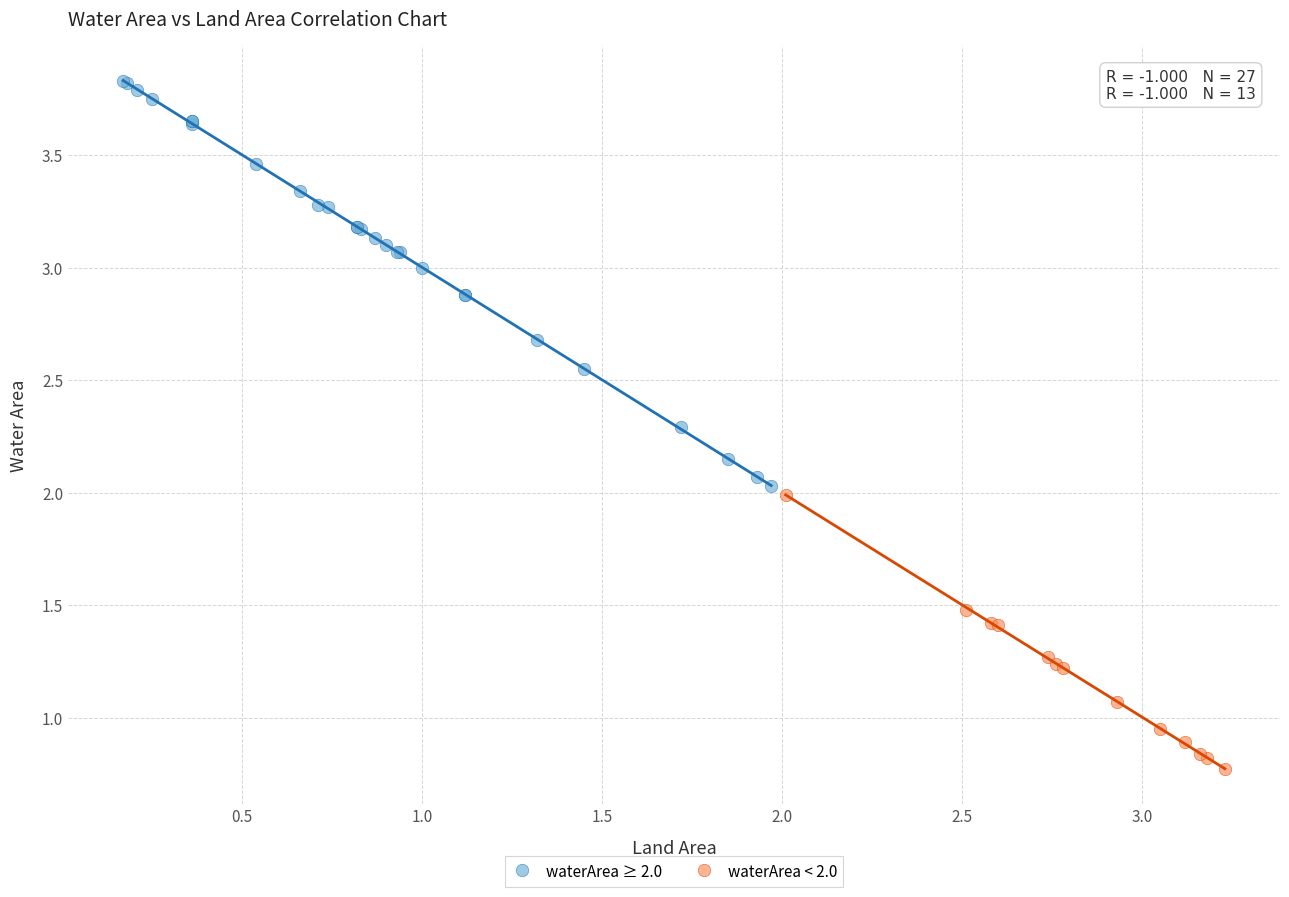

Which series has the widest spread of Y values?

waterArea ≥ 2.0